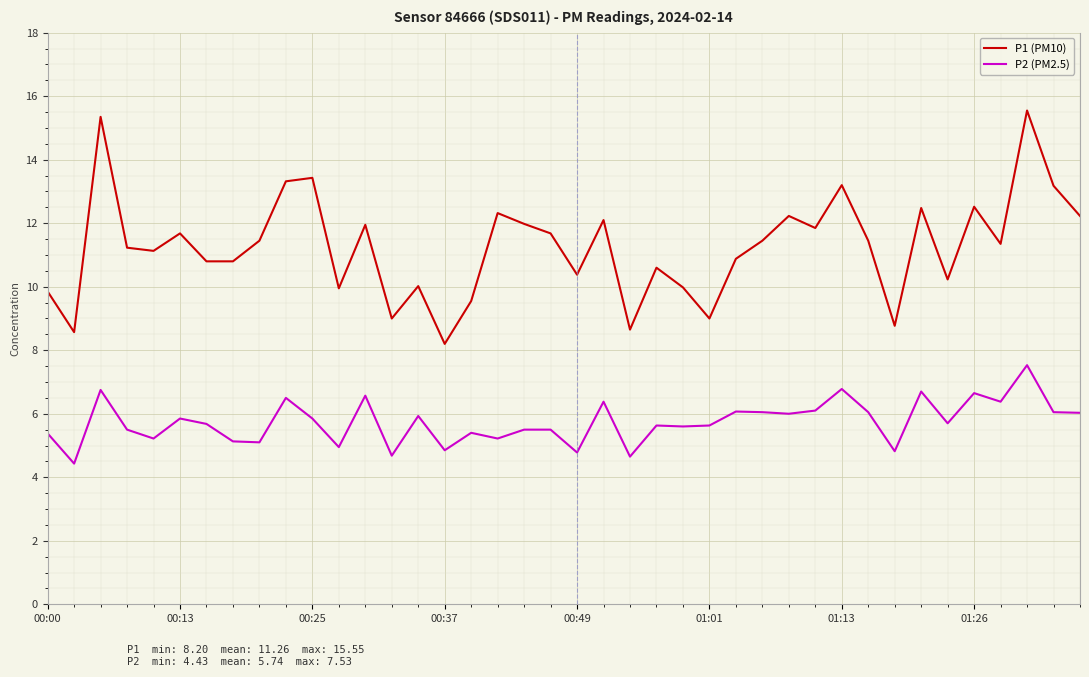

List the series in order of their peak value, lowest first.

P2 (PM2.5), P1 (PM10)